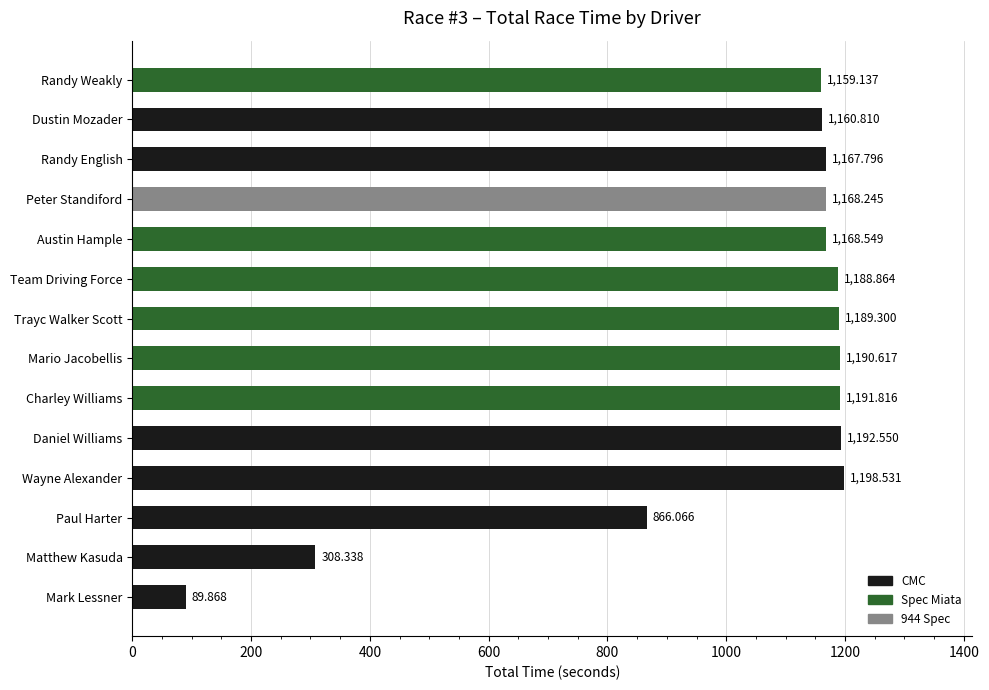

Which has a higher value, Charley Williams or Randy Weakly?

Charley Williams